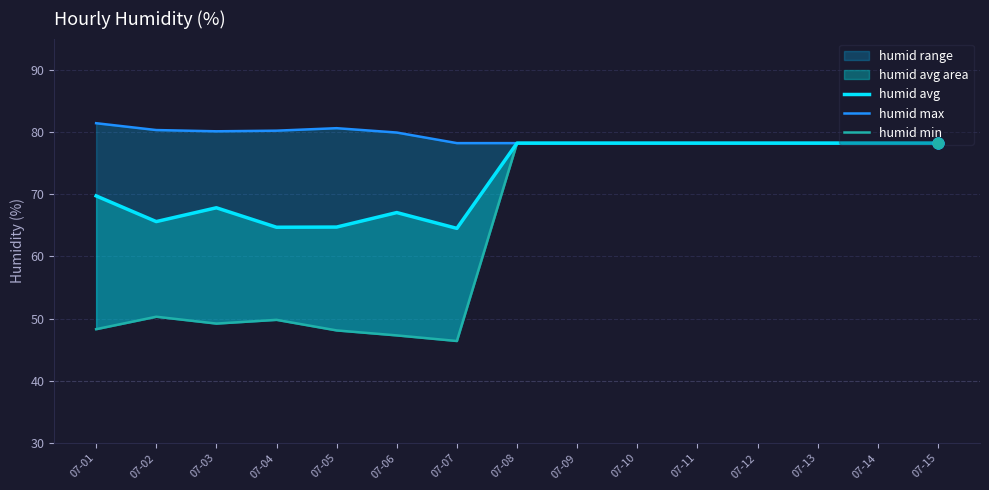

Which series reaches the maximum Y coordinate?

humid max